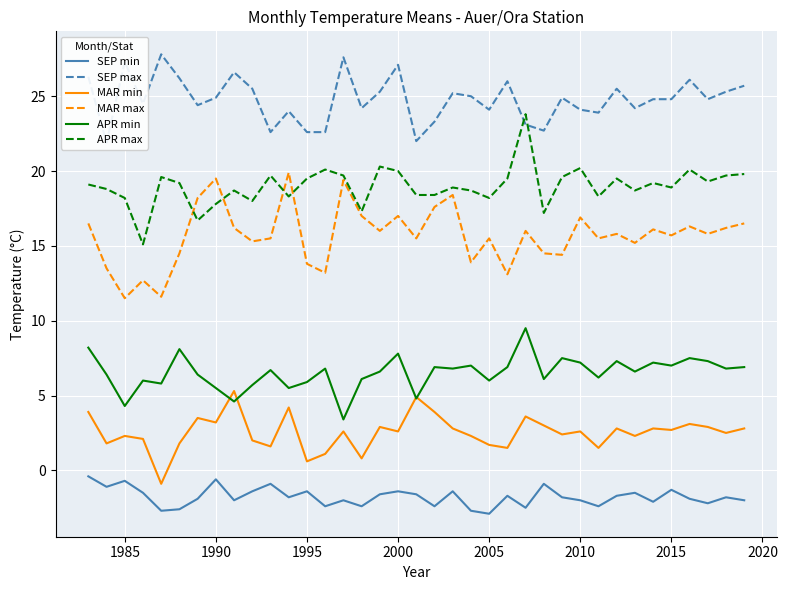

What is the highest value of the APR min series?

9.5